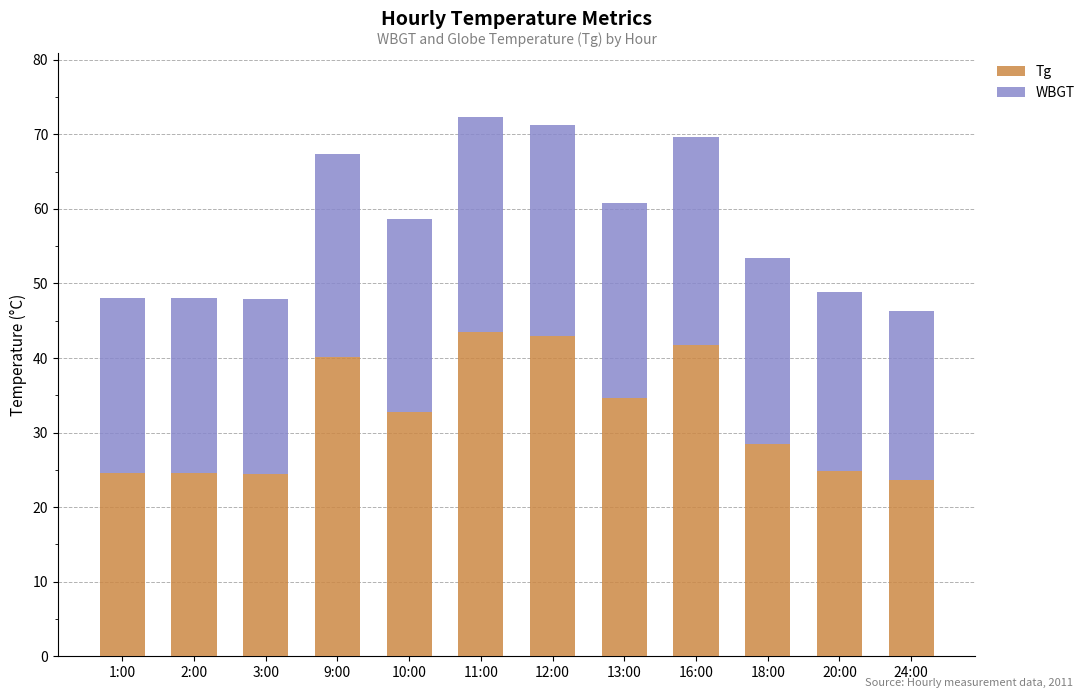

The Tg series shows 15.4 at 24:00. True or false?

False